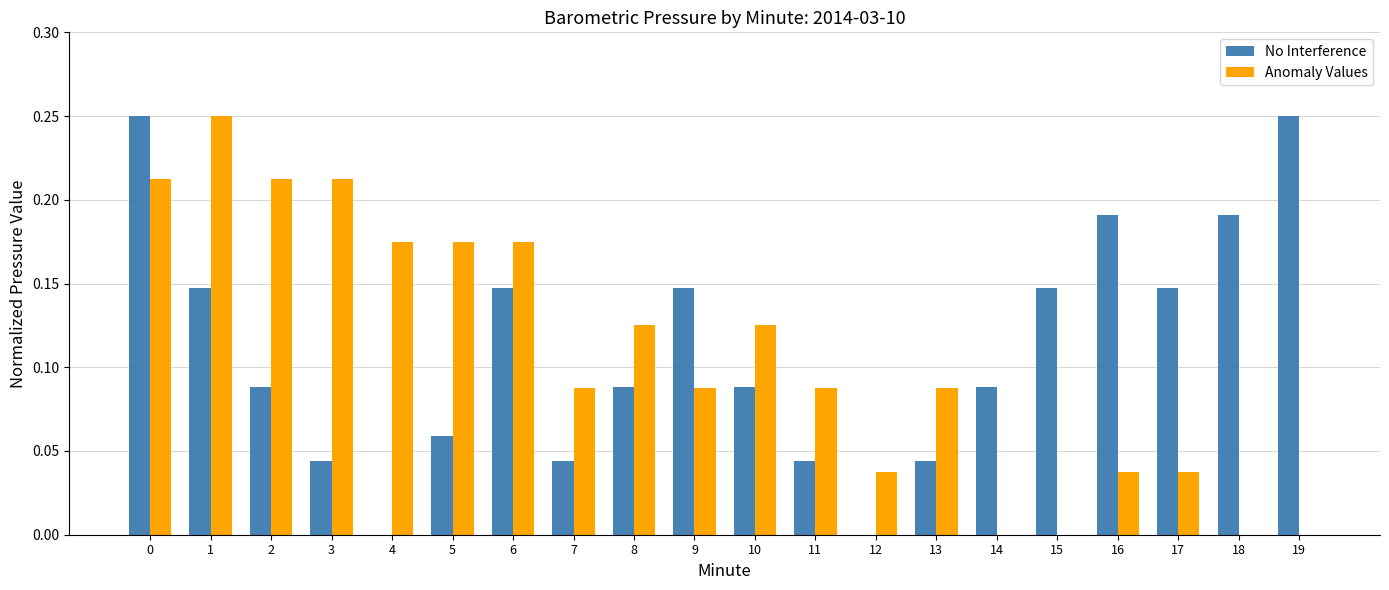

The value of Anomaly Values at 17 is 0.0. True or false?

True